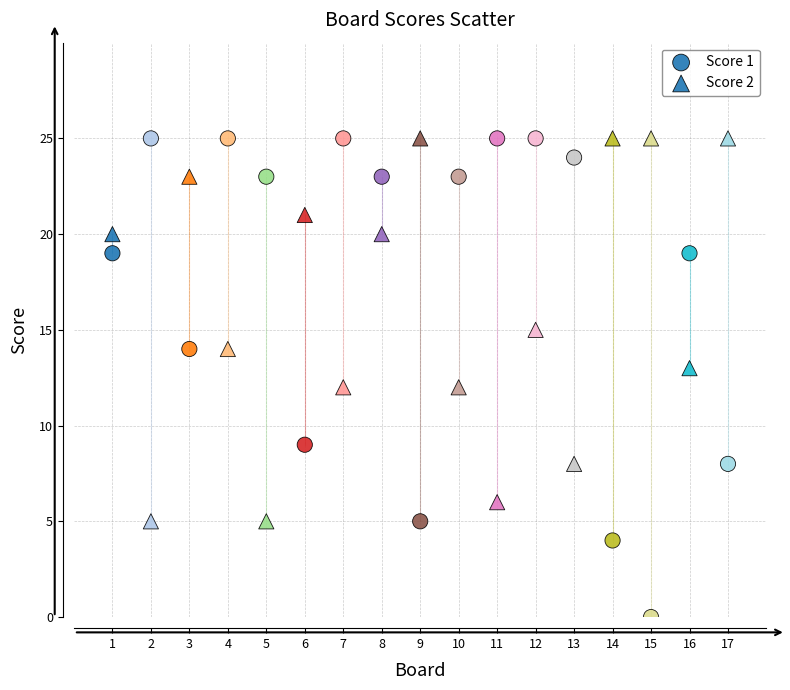

How many points are shown in the scatter plot?

34